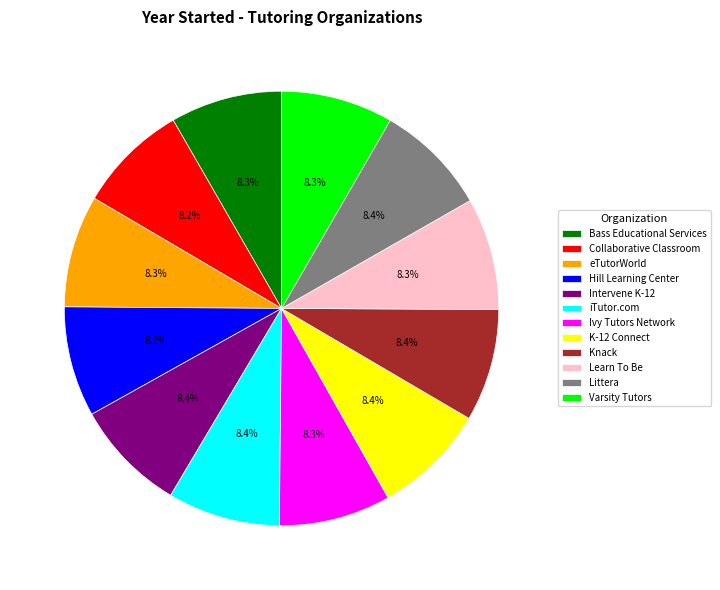

Approximately how many times larger is the value at Ivy Tutors Network compared to Littera?

1.0